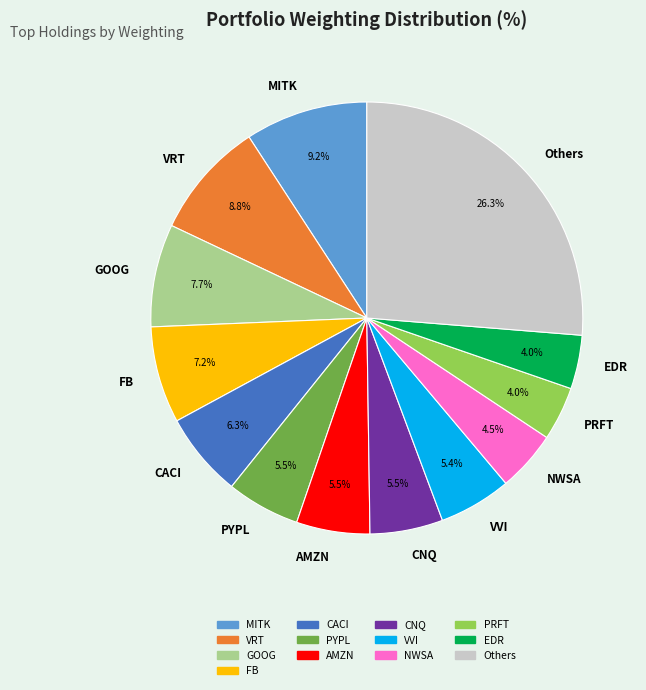

To the nearest percent, what percentage of the pie is FB?

7%